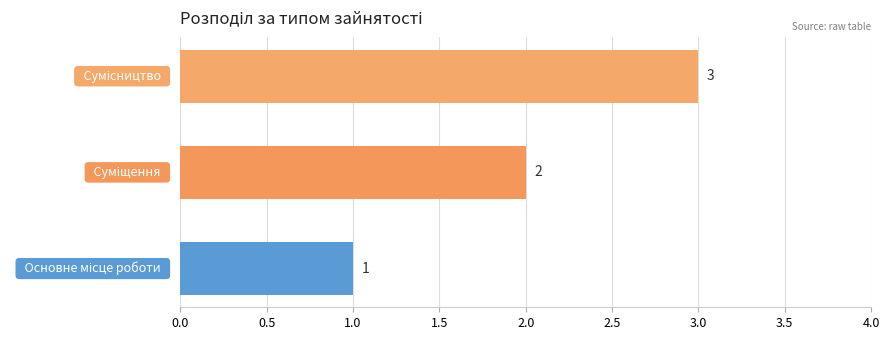

Count the values in the range 1 to 3.

3